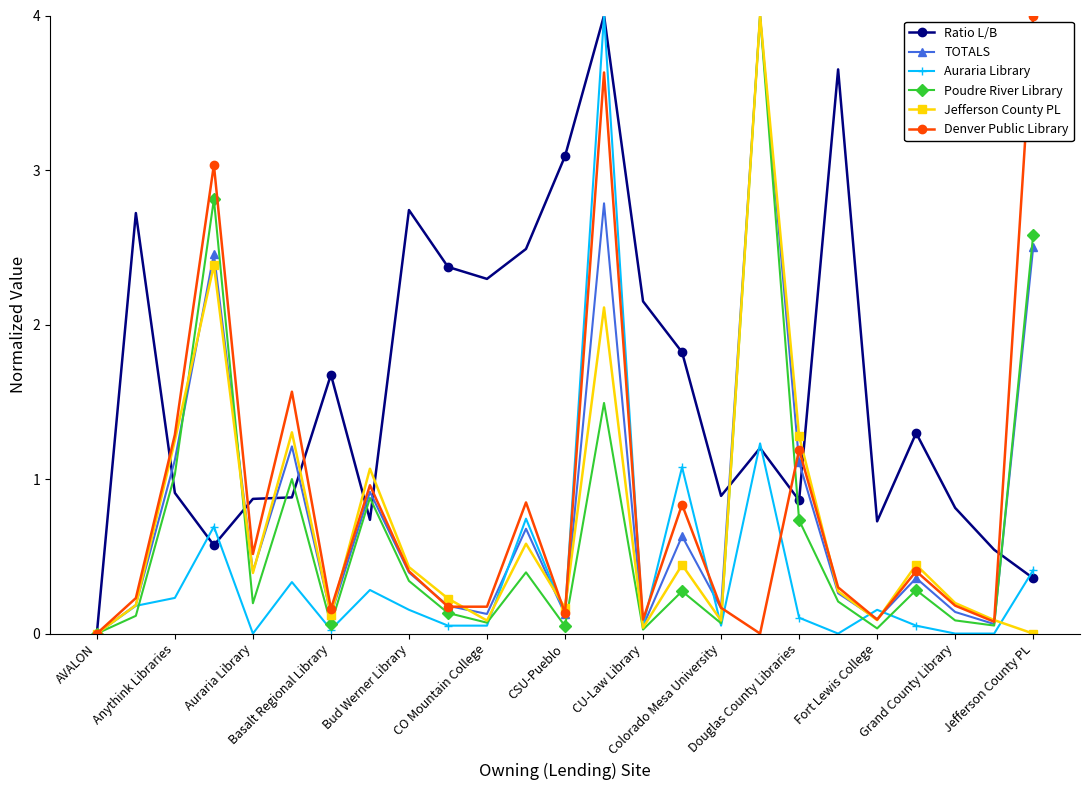

At how many categories does at least one series exceed 2?

12